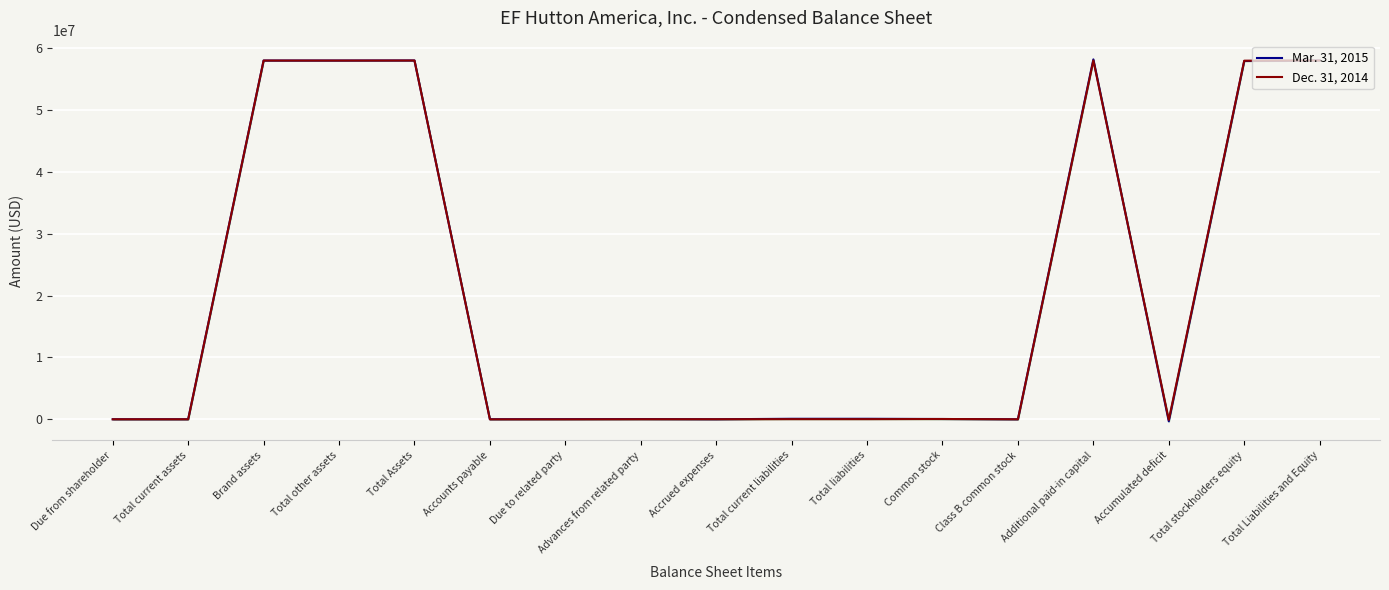

List the series in order of their peak value, highest first.

Mar. 31, 2015, Dec. 31, 2014